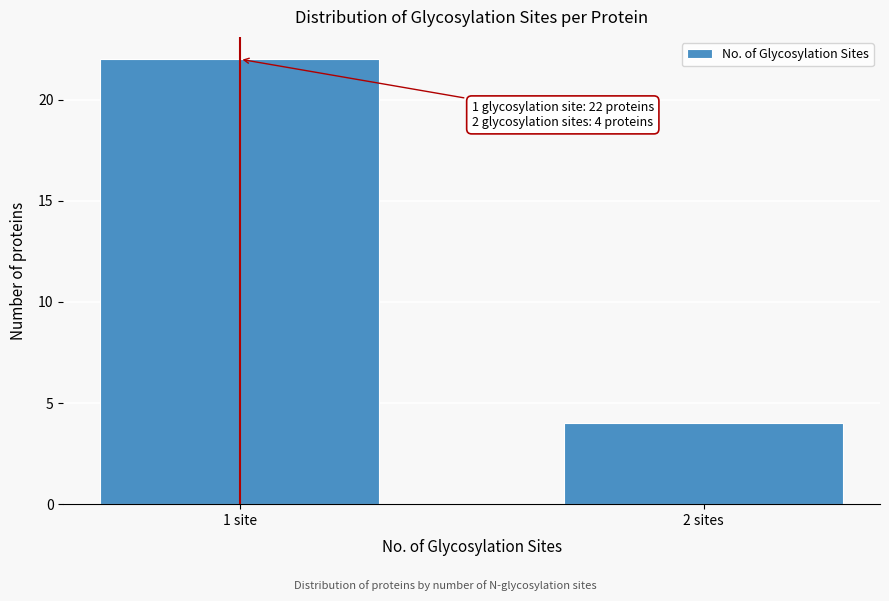

Reading left to right, transcribe all the data shown in this chart.

1 site=22	2 sites=4